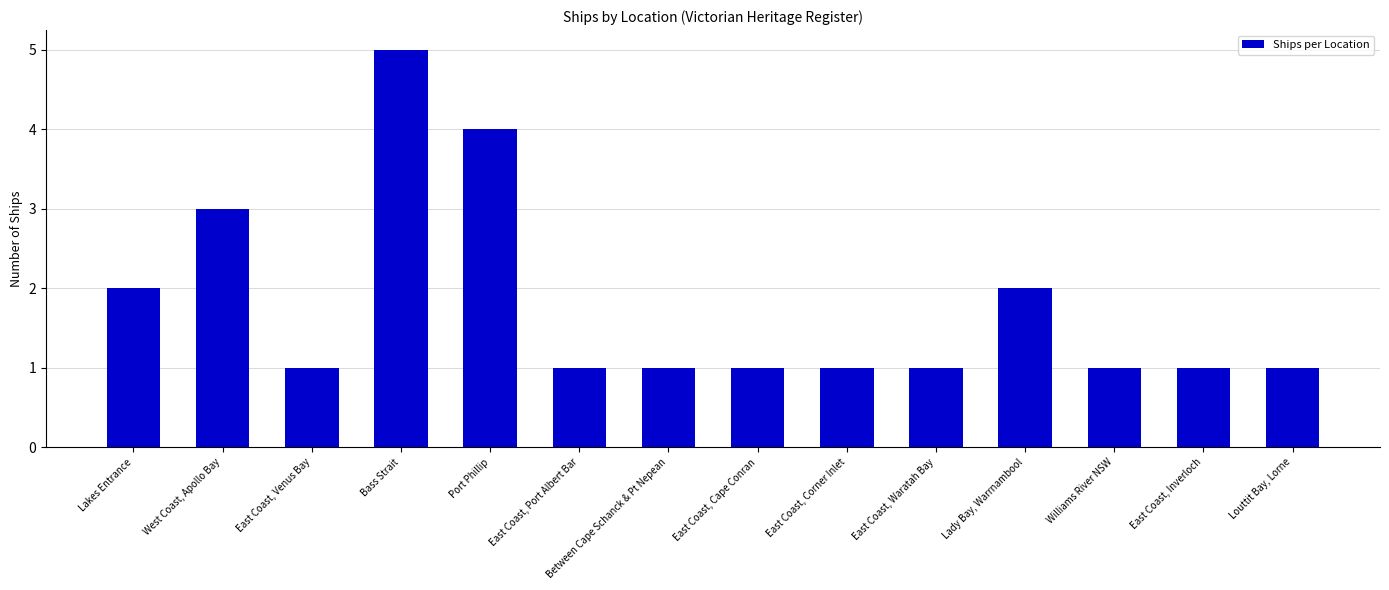

What is the label of the 8th bar from the left?

East Coast, Cape Conran